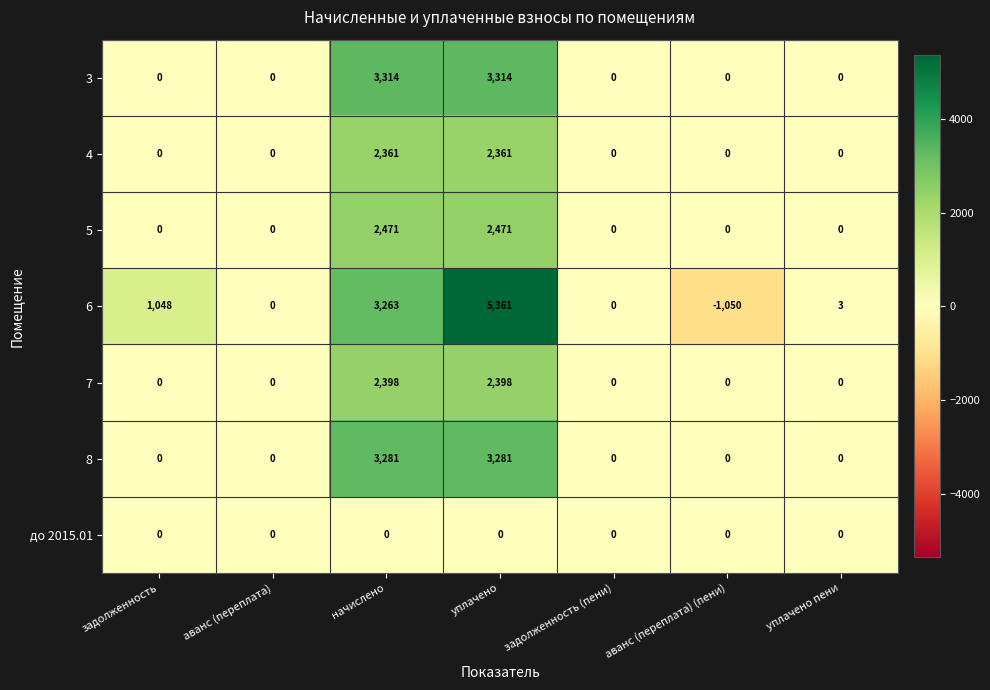

True or false: 5 has a value of 2471 at уплачено.

True